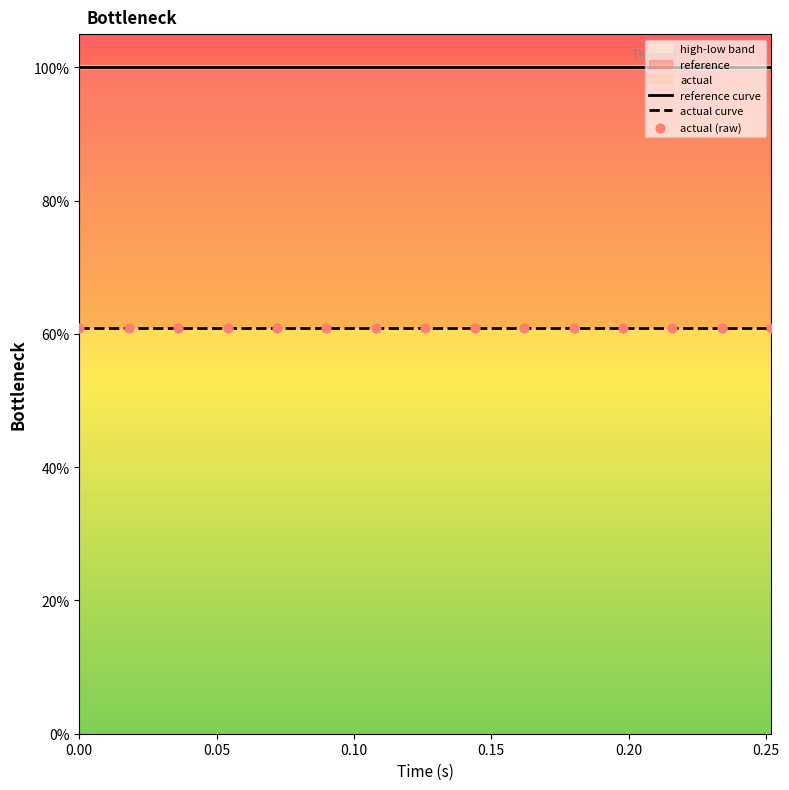

What are all the series names shown in the legend?

reference curve, actual curve, actual (raw)